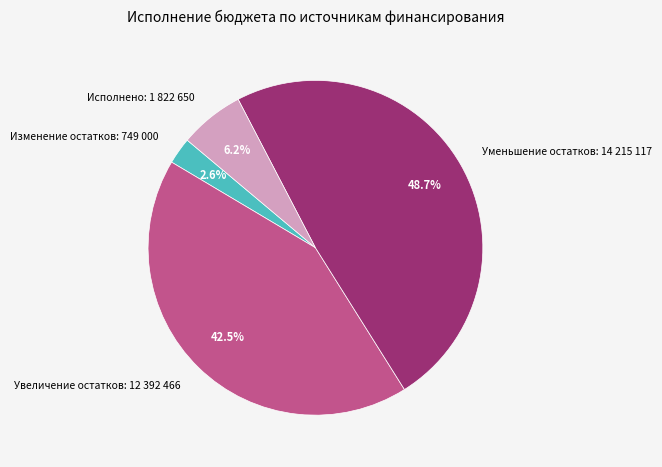

Is Увеличение остатков: 12 392 466 the majority of the pie?

No